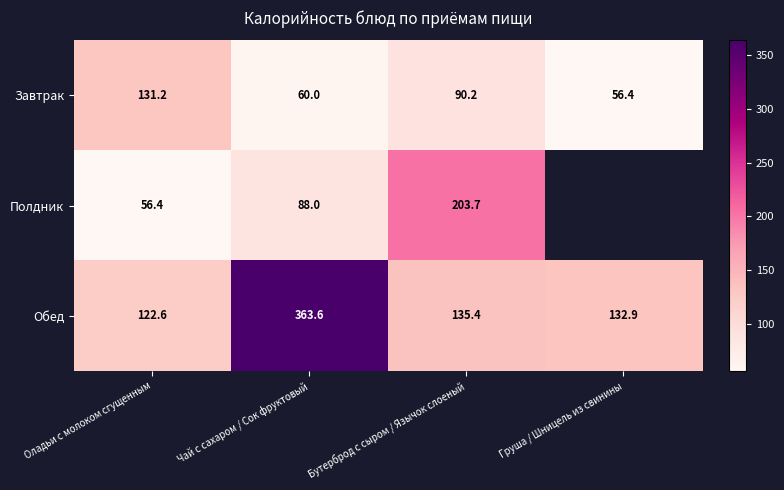

What value does the Завтрак series have at Бутерброд с сыром / Язычок слоеный?

90.2